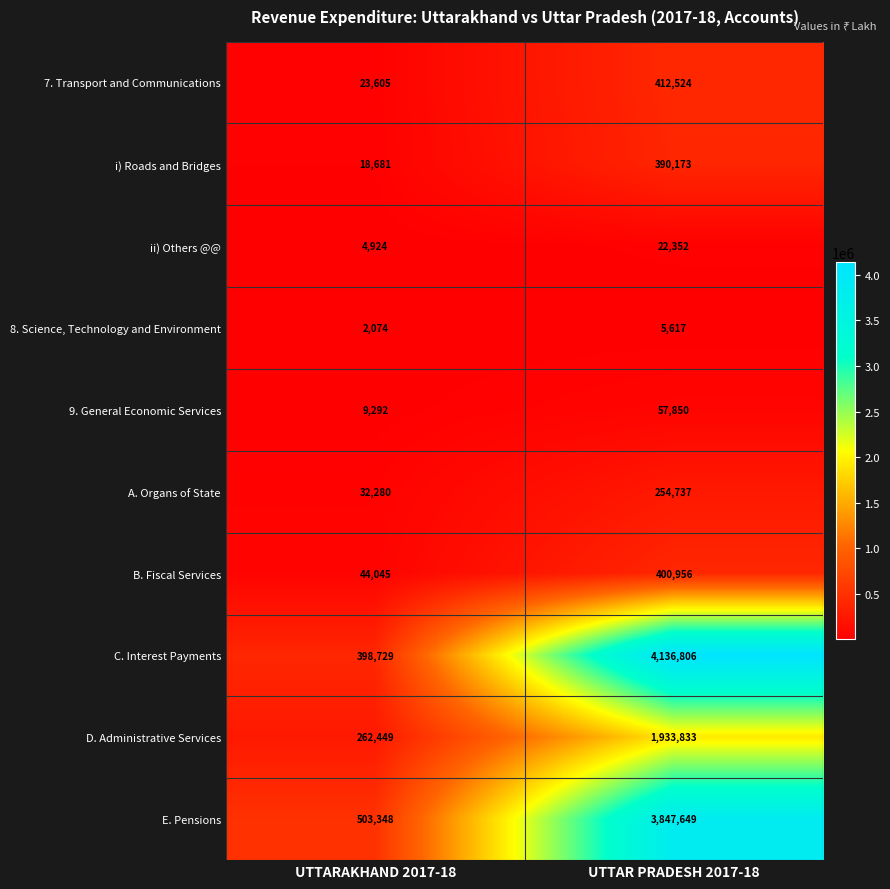

Is it true that E. Pensions equals 503348 at UTTARAKHAND 2017-18?

True